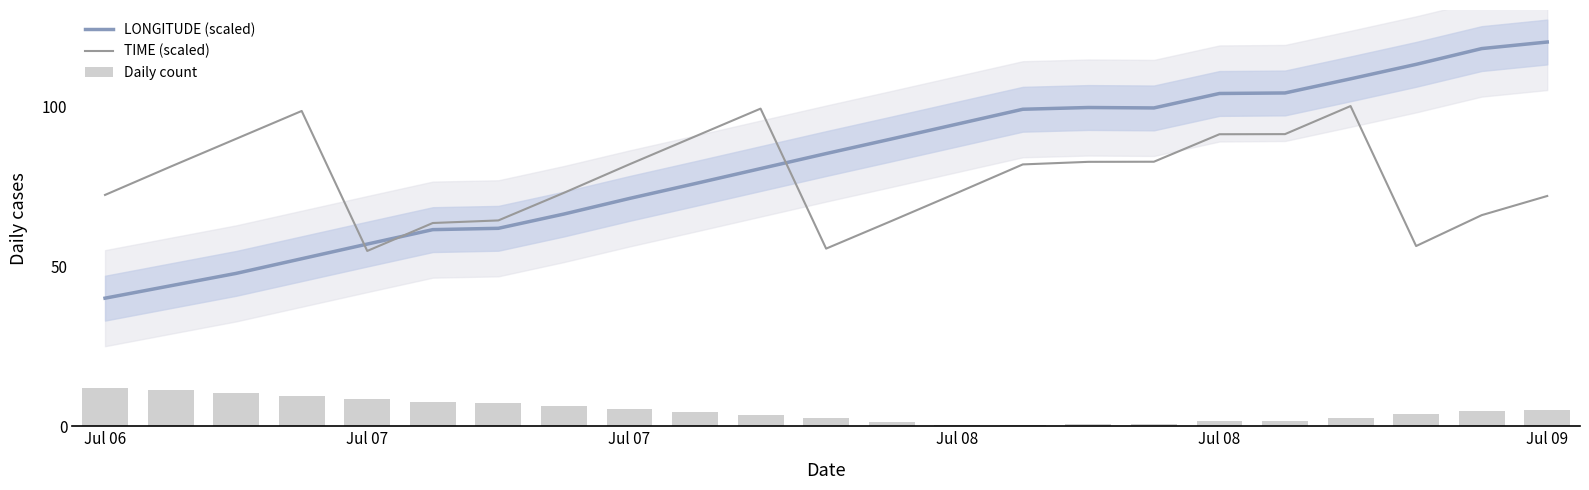

Reading right to left, extract all data points from this chart.

LONGITUDE (scaled): 120.0	117.9	113.0	108.5	104.1	103.9	99.4	99.5	99.0	94.4	89.7	85.2	80.5	75.8	71.1	66.3	61.8	61.4	56.9	52.3	47.7	43.9	40.0
TIME (scaled): 71.9	65.9	56.3	100.0	91.2	91.2	82.6	82.6	81.8	72.9	64.1	55.5	99.2	90.5	81.8	72.9	64.3	63.5	54.7	98.5	89.8	81.1	72.2
Daily count: 5.0	4.9	3.8	2.7	1.7	1.6	0.6	0.8	0.5	0.5	1.4	2.4	3.4	4.4	5.4	6.5	7.4	7.5	8.4	9.4	10.4	11.2	12.0